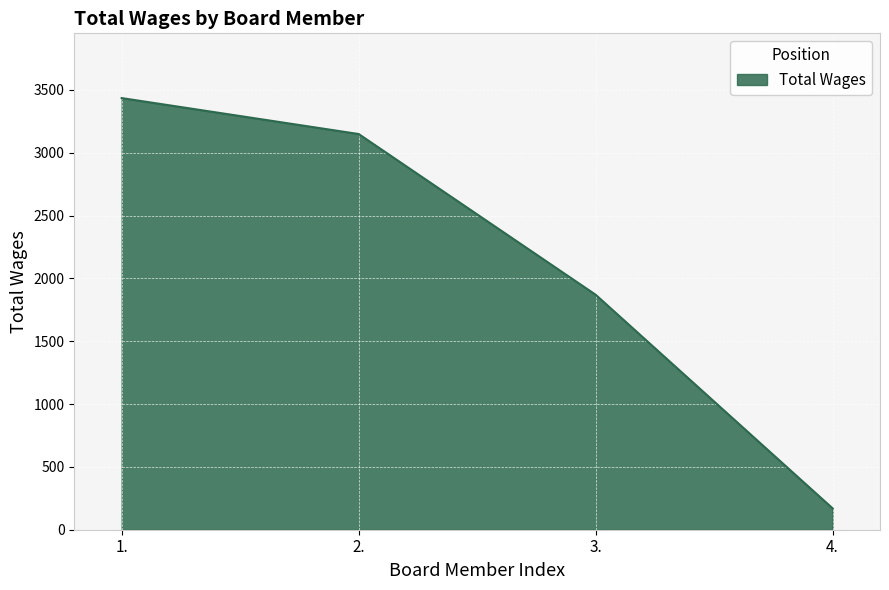

How many values are below 3149?

2